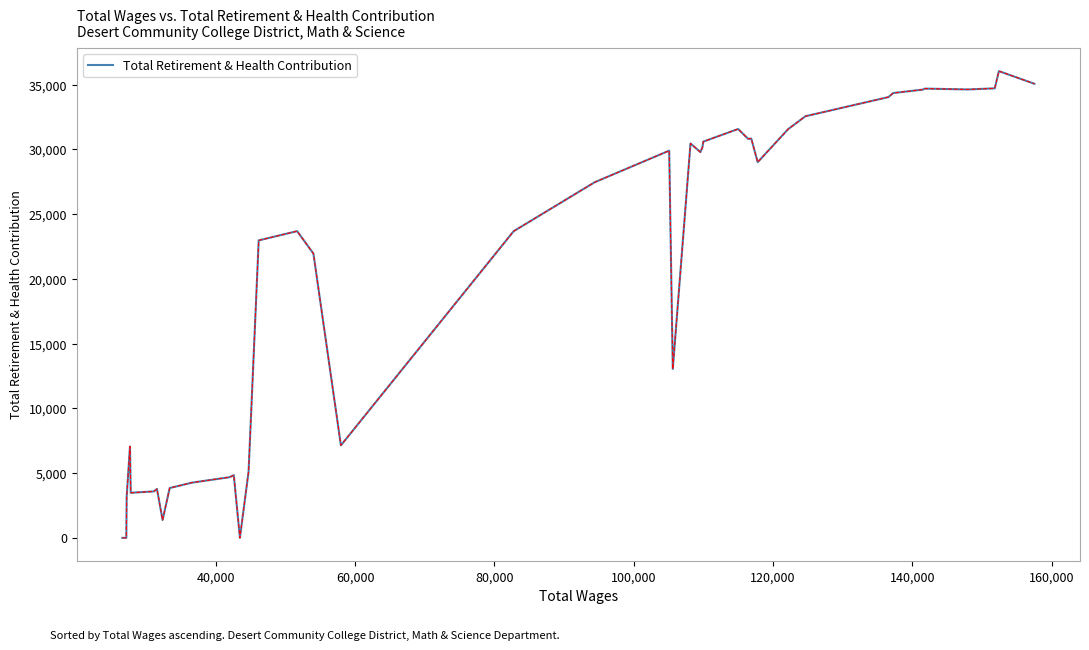

What is the maximum value shown in the chart?

36054